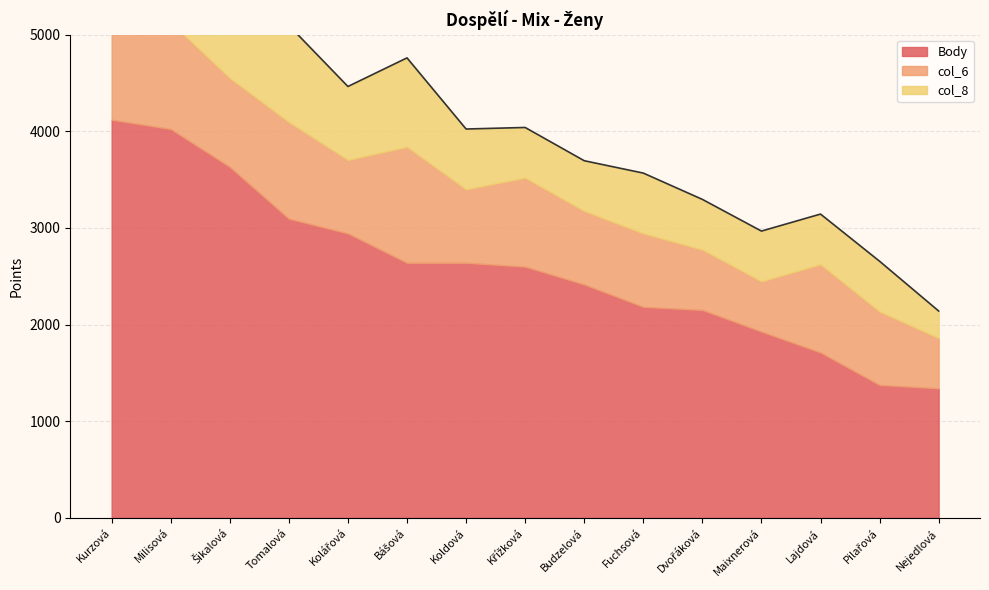

Which series has the largest total across all categories?

Body